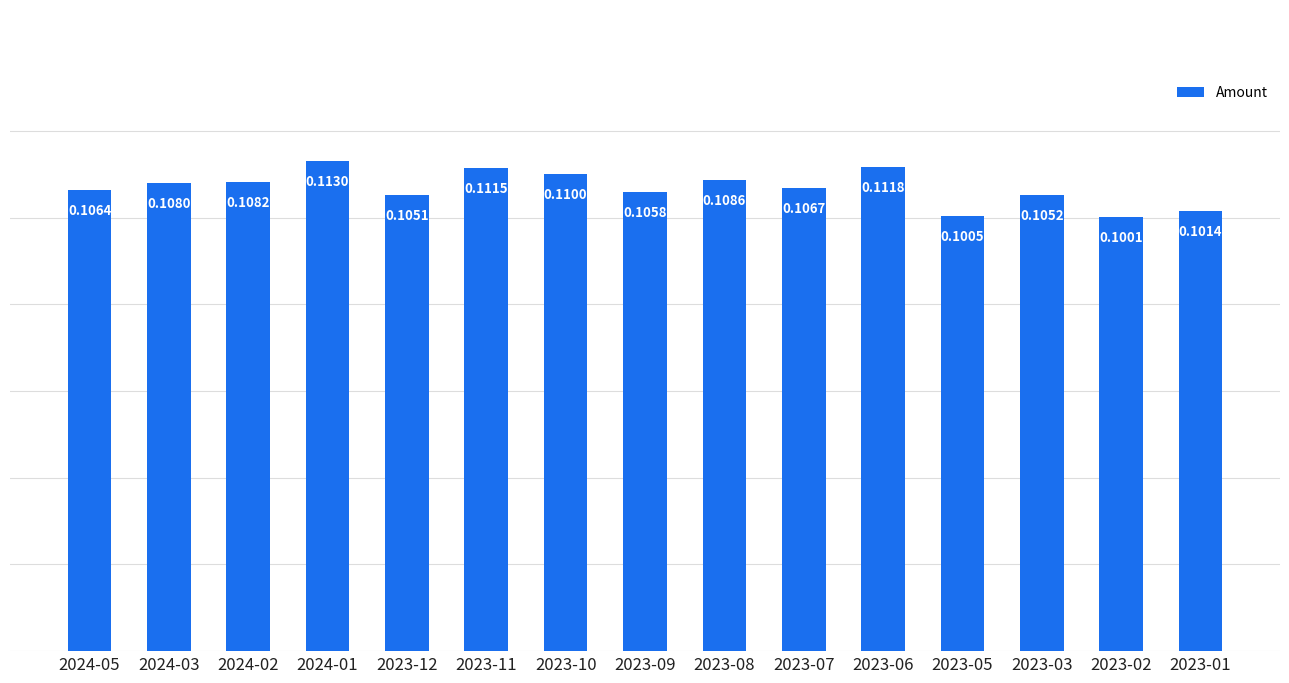

Which has a higher value, 2023-12 or 2023-02?

2023-12